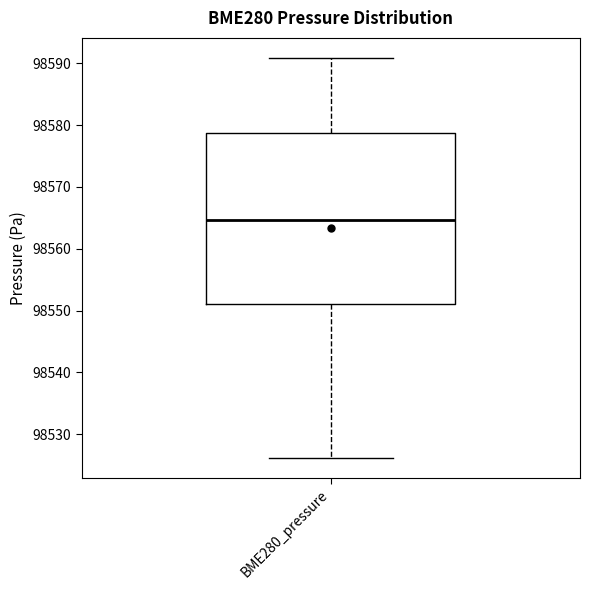

Transcribe this box plot: give where the median line is, the range the box spans, and where the two whiskers end, as read against the y-axis. The values are not printed on the chart, so give them approximately, as read against the axis.

median 98565, box 98551 to 98579, whiskers 98526 to 98591